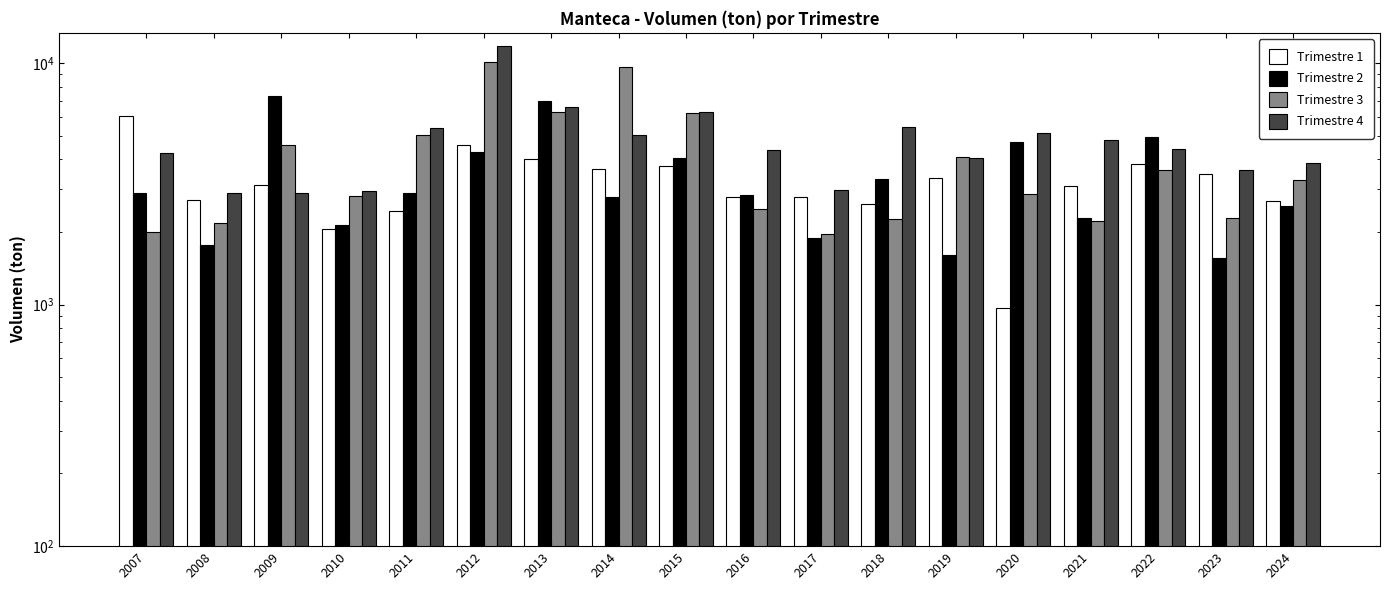

Count the number of data series in this chart.

4